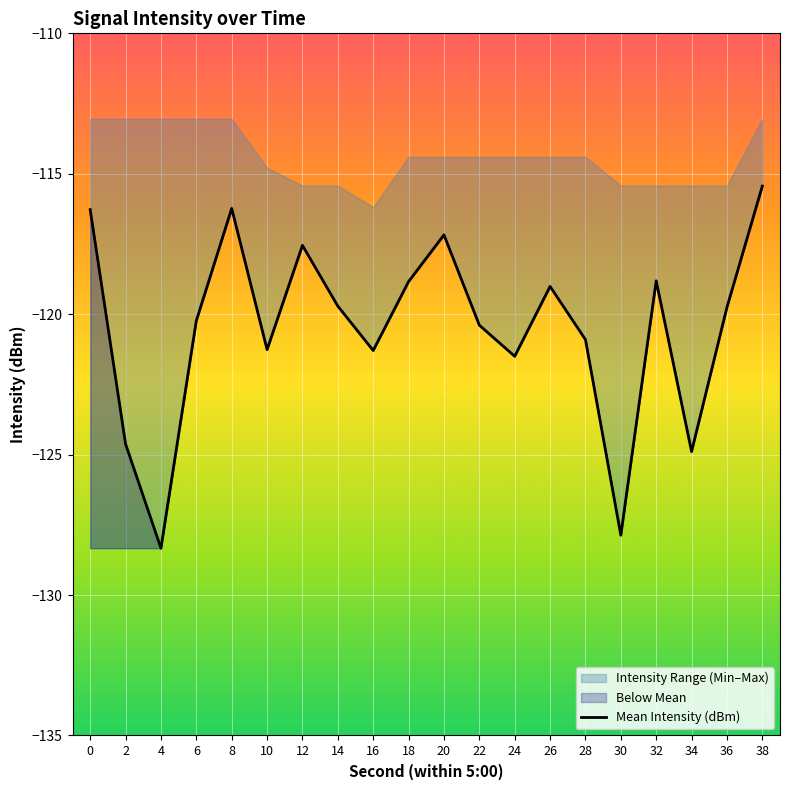

Where is the data nearest to the value -121?

28